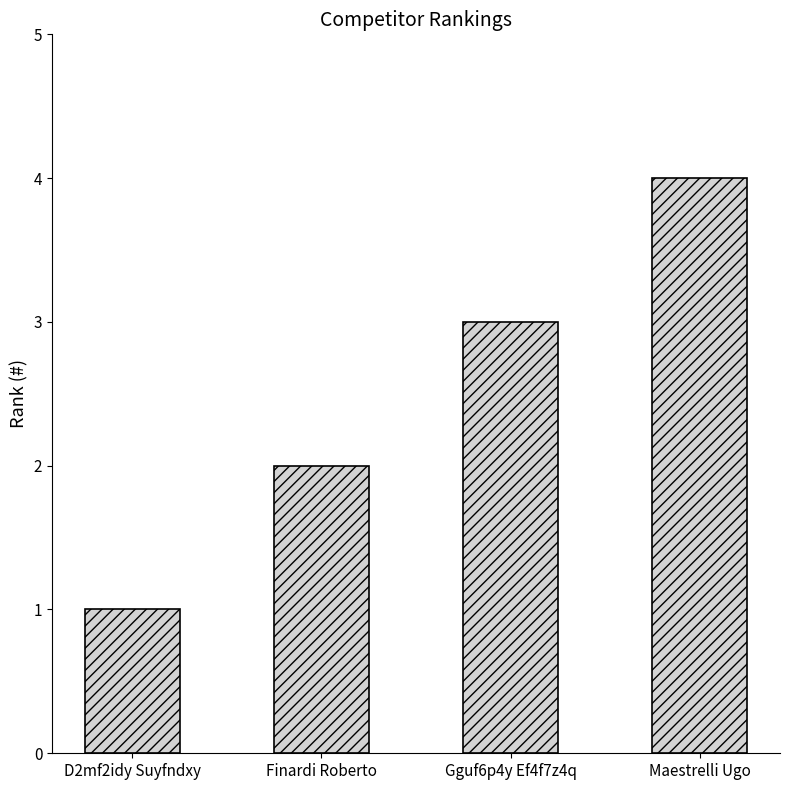

What is the smallest value displayed?

1